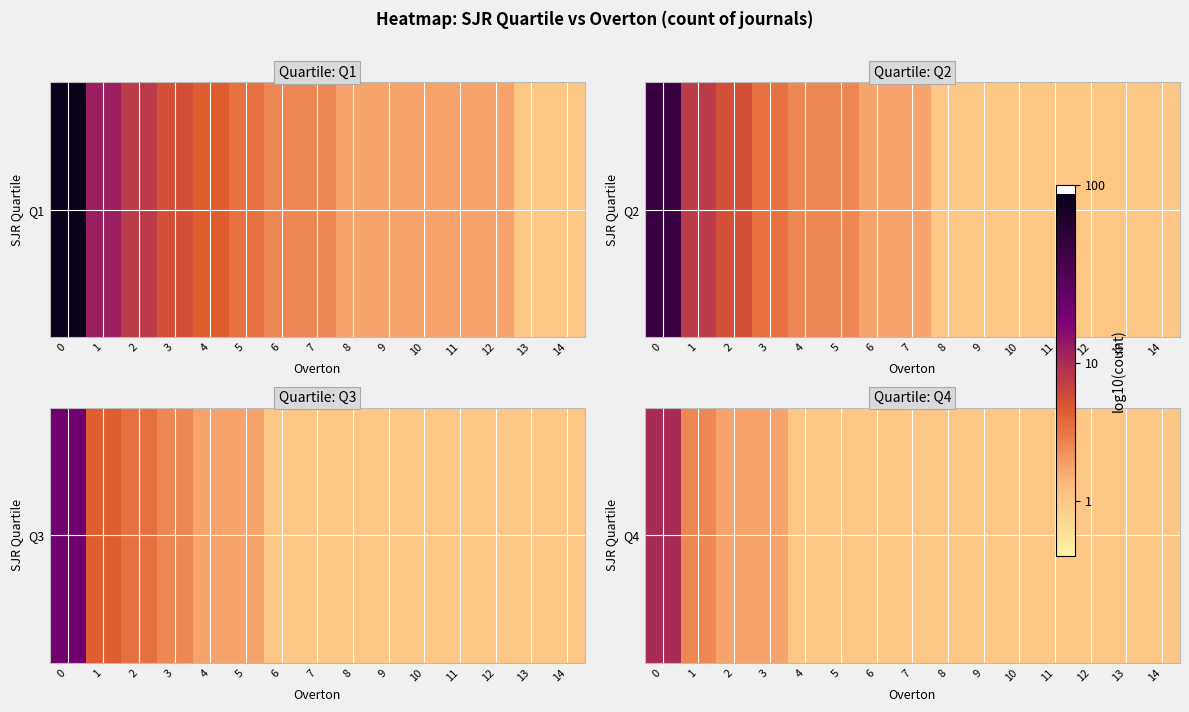

List the labels in order of value, smallest first.

4, 5, 6, 7, 8, 9, 10, 11, 12, 13, 14, 2, 3, 1, 0